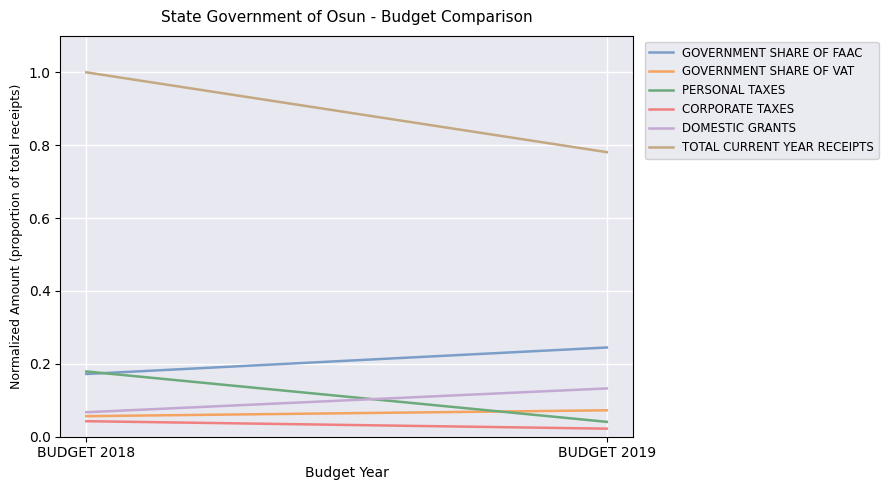

What is the minimum value for DOMESTIC GRANTS?

0.1